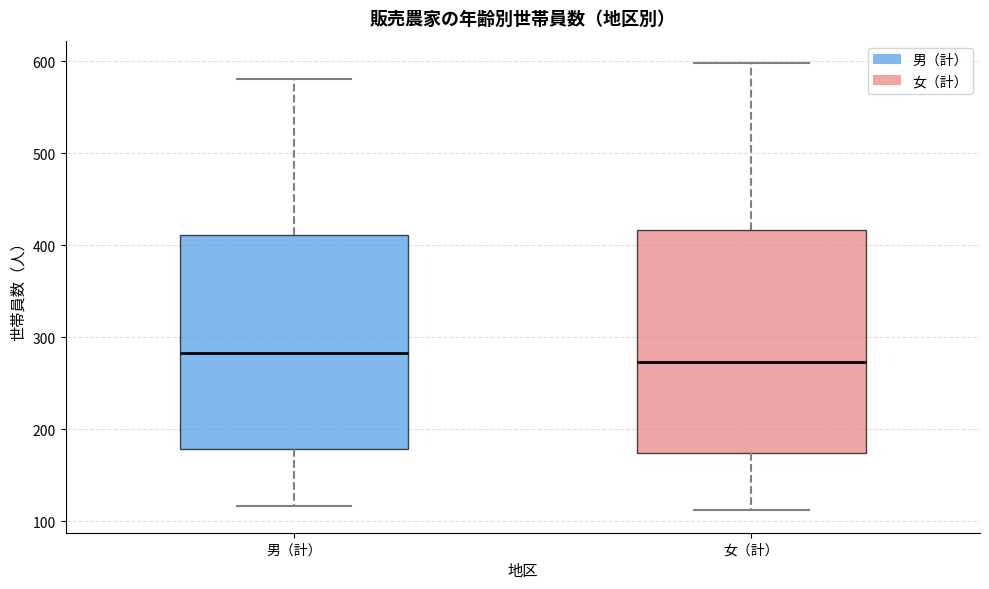

Where is the upper edge of the box for 男（計） on the y-axis? The values are not printed on the chart, so give them approximately, as read against the axis.

410